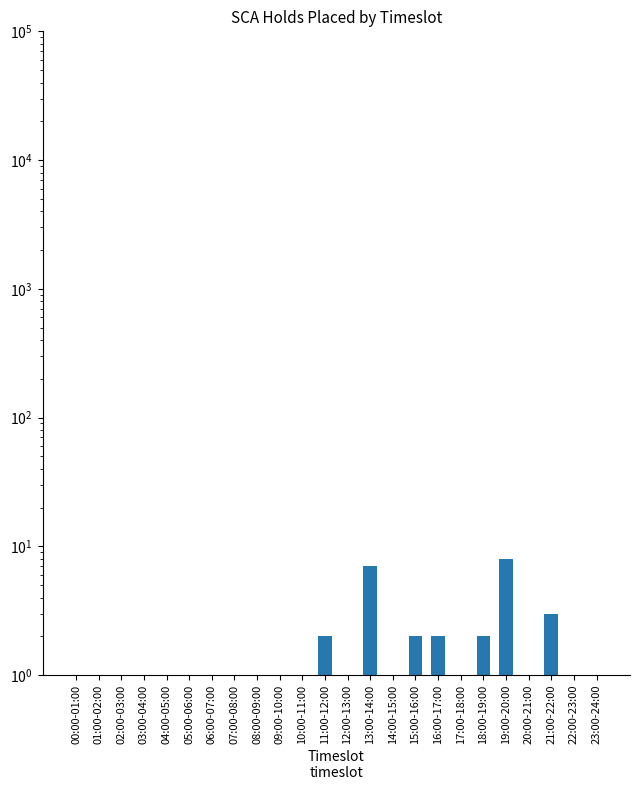

List the labels in order of value, smallest first.

00:00-01:00, 01:00-02:00, 02:00-03:00, 03:00-04:00, 04:00-05:00, 05:00-06:00, 06:00-07:00, 07:00-08:00, 09:00-10:00, 10:00-11:00, 12:00-13:00, 23:00-24:00, 08:00-09:00, 14:00-15:00, 17:00-18:00, 20:00-21:00, 22:00-23:00, 11:00-12:00, 15:00-16:00, 16:00-17:00, 18:00-19:00, 21:00-22:00, 13:00-14:00, 19:00-20:00